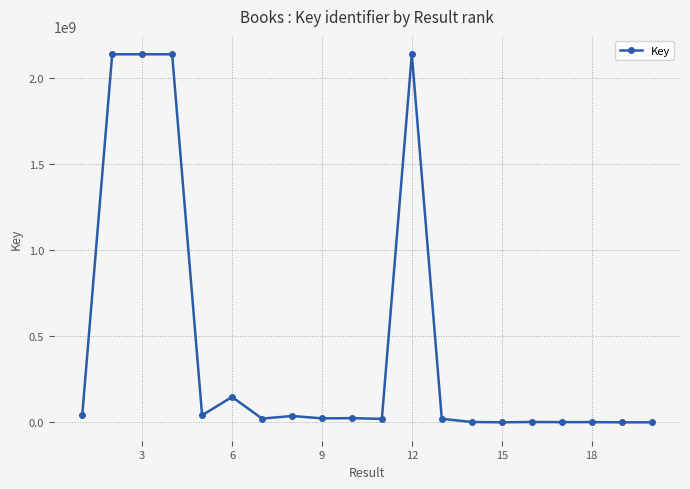

True or false: the data has more than 1 interior local peaks.

True